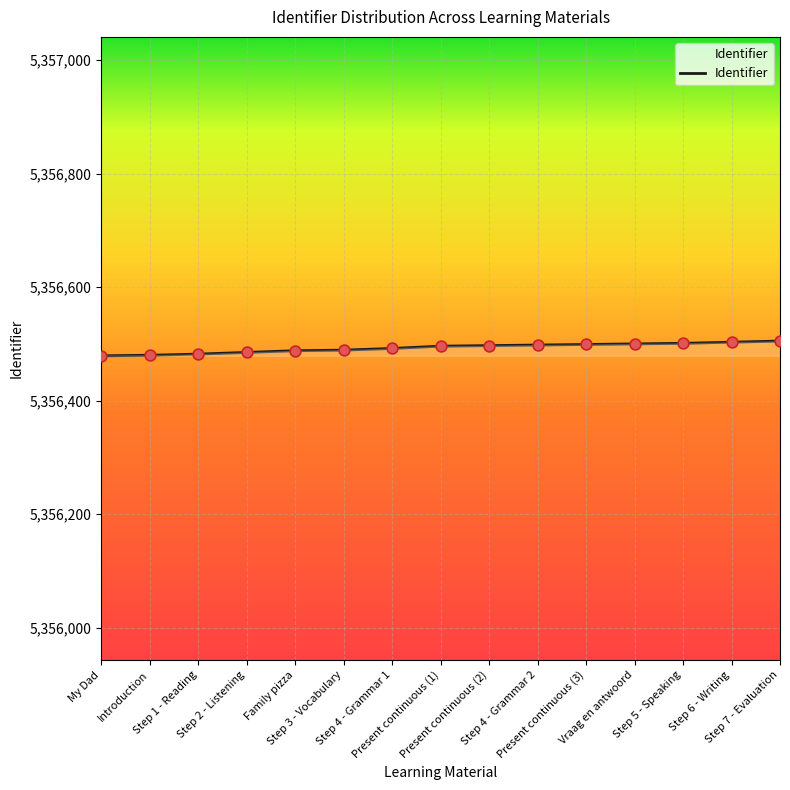

Which has a higher value, My Dad or Present continuous (2)?

Present continuous (2)